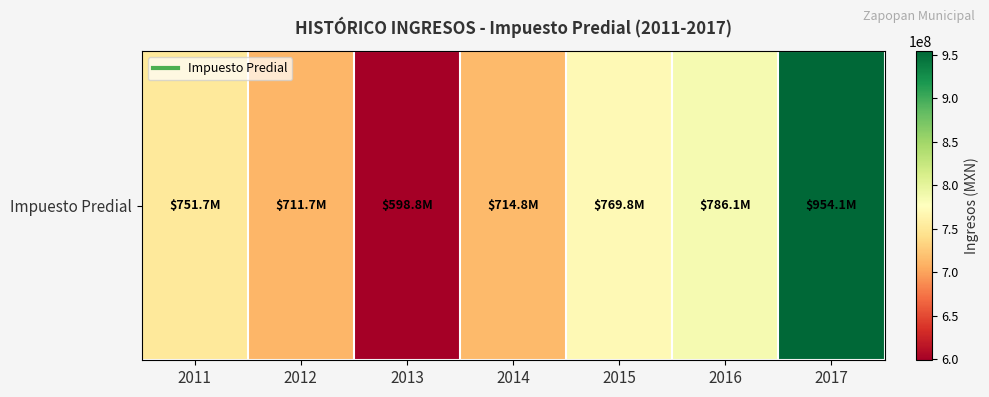

The value at 2013 is 966301701.6. True or false?

False